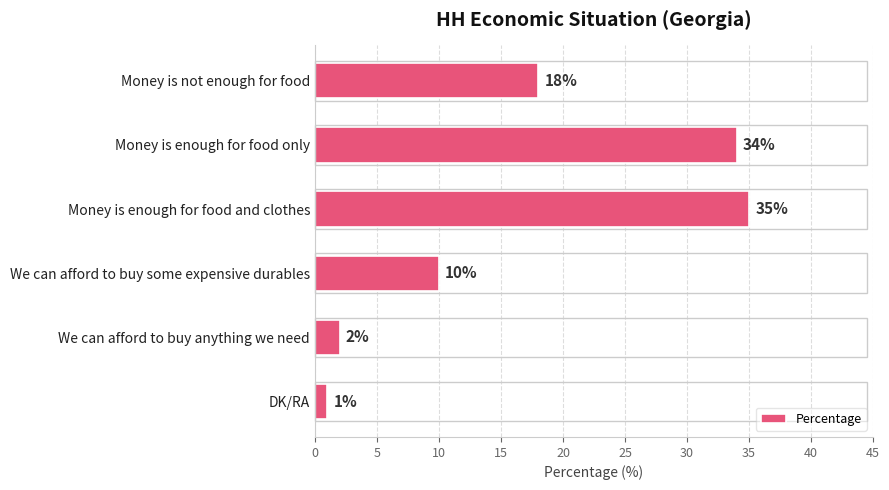

List the labels in order of value, largest first.

Money is enough for food and clothes, Money is enough for food only, Money is not enough for food, We can afford to buy some expensive durables, We can afford to buy anything we need, DK/RA